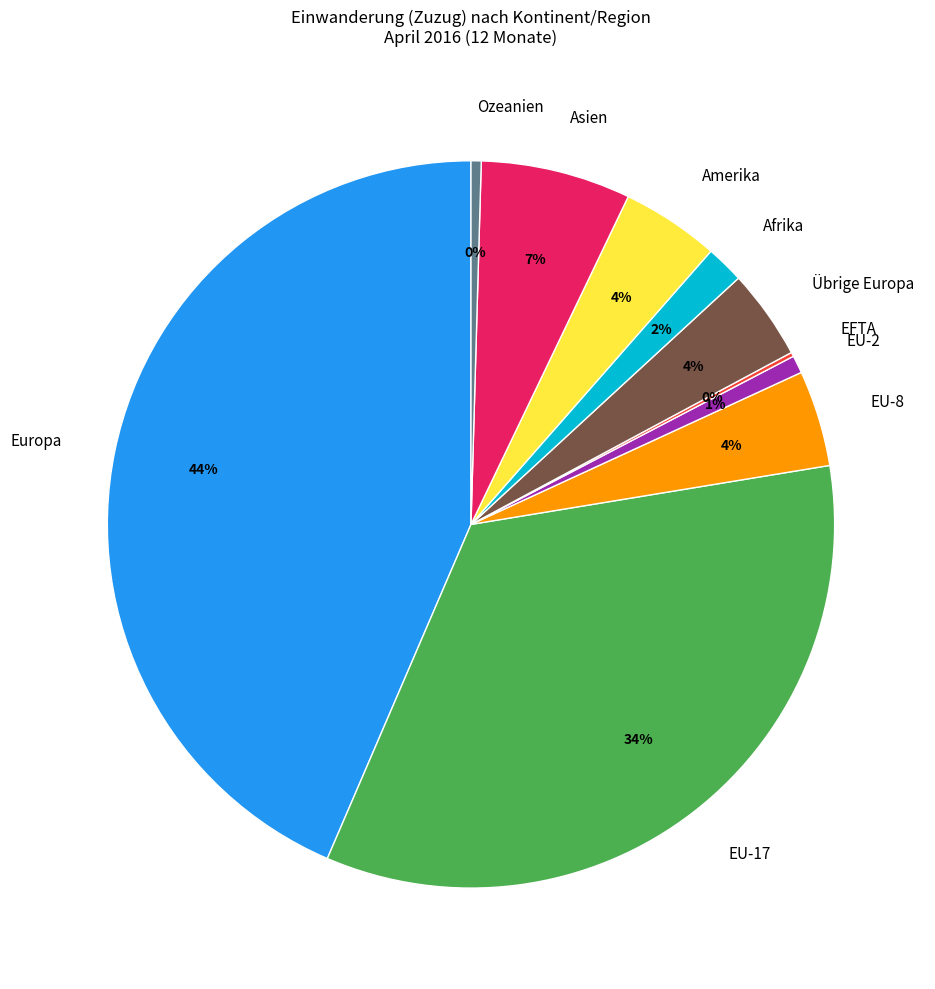

Is the sum of Europa and Amerika greater than half?

No